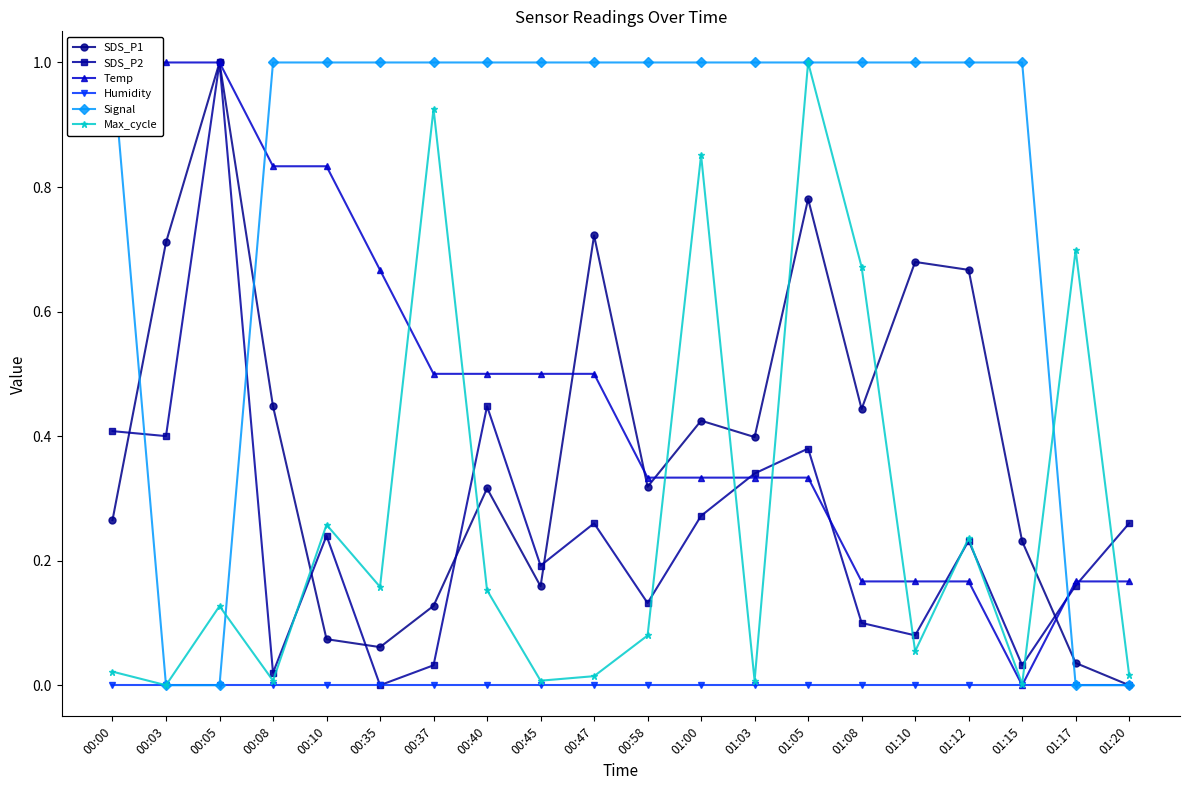

What is the difference between the maximum and second lowest values in the Max_cycle series?

1.0